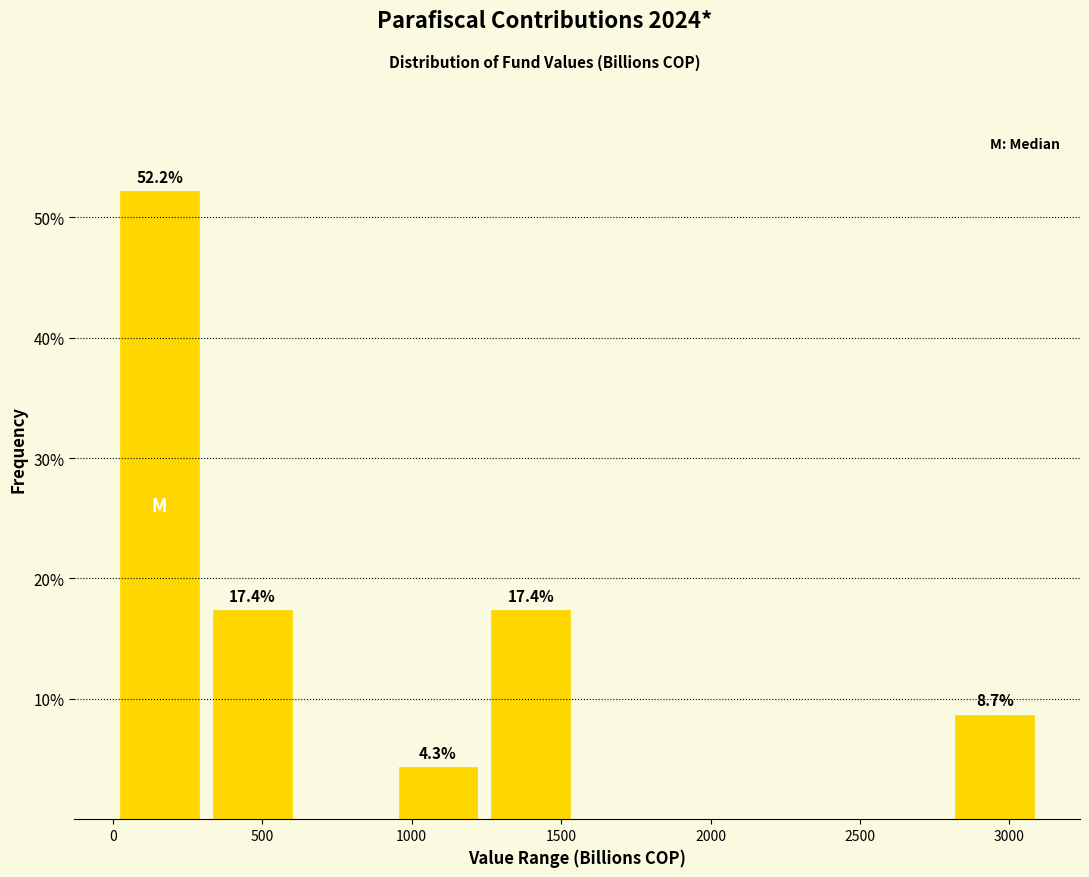

Which range on the x-axis has the tallest bar?

0 to 300